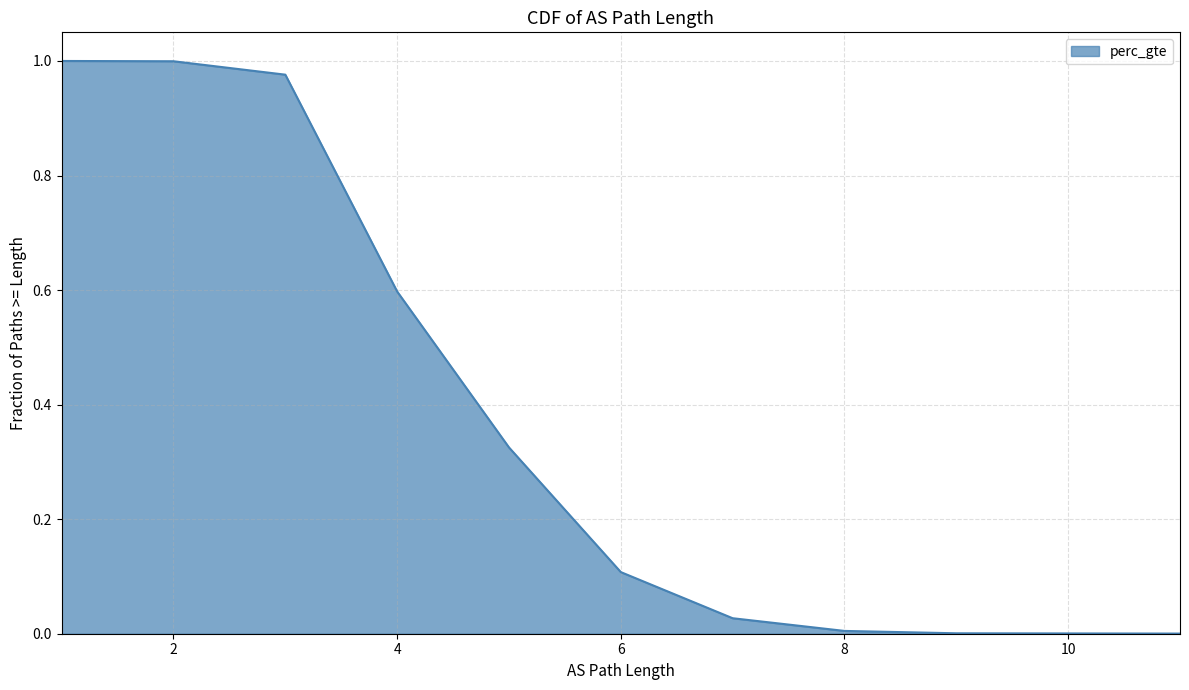

Which has a higher value, 6 or 9?

6